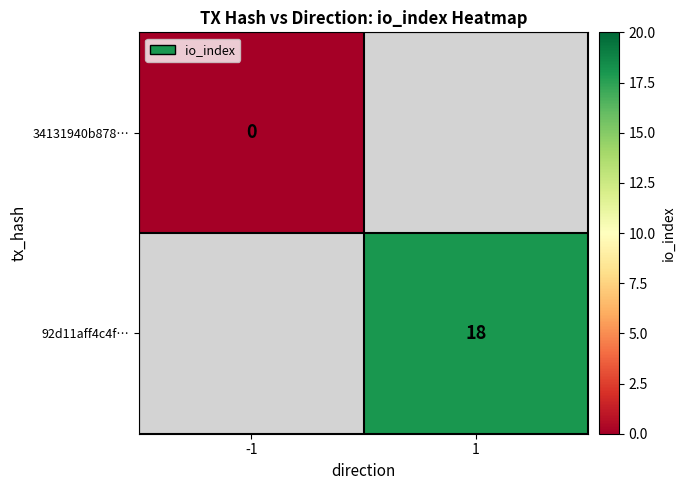

Between -1 and 1, which is larger?

1